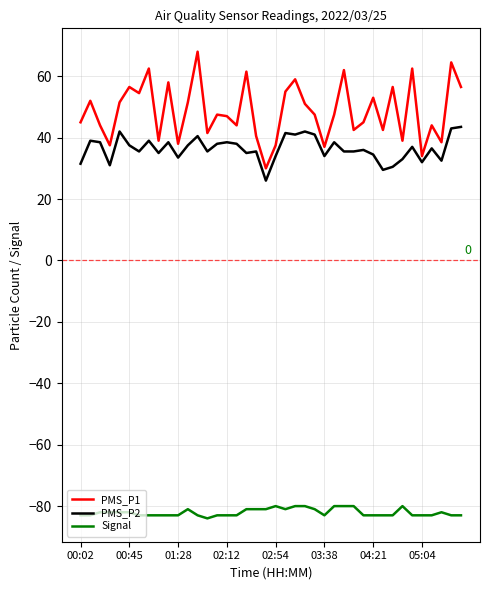

Which series has the largest total across all categories?

PMS_P1